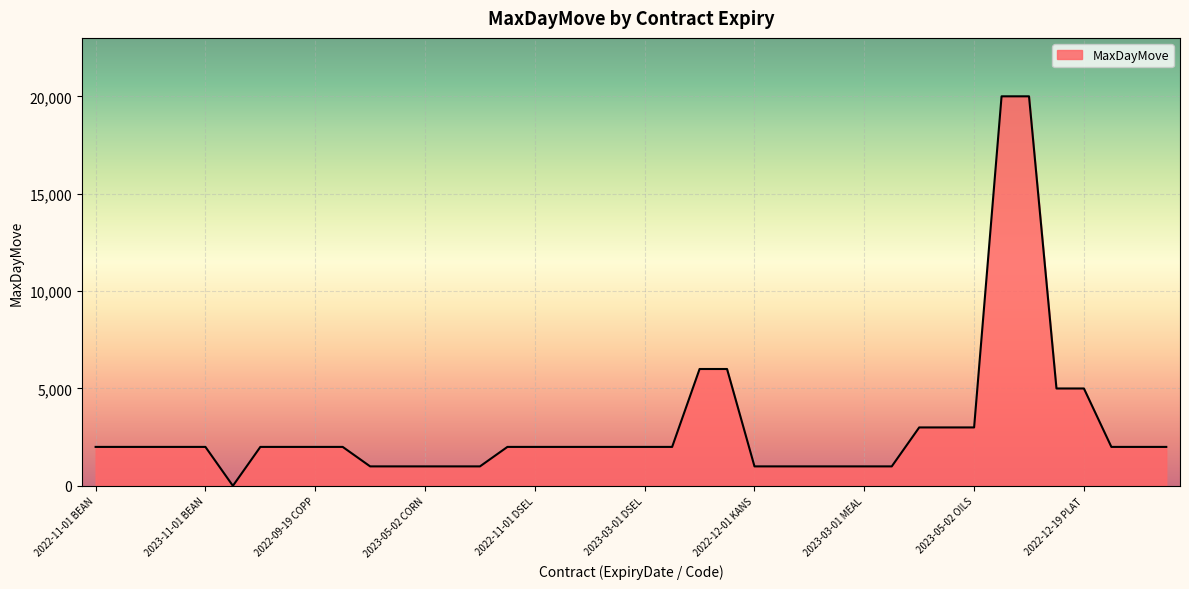

What is the difference between the maximum and minimum values?

19998